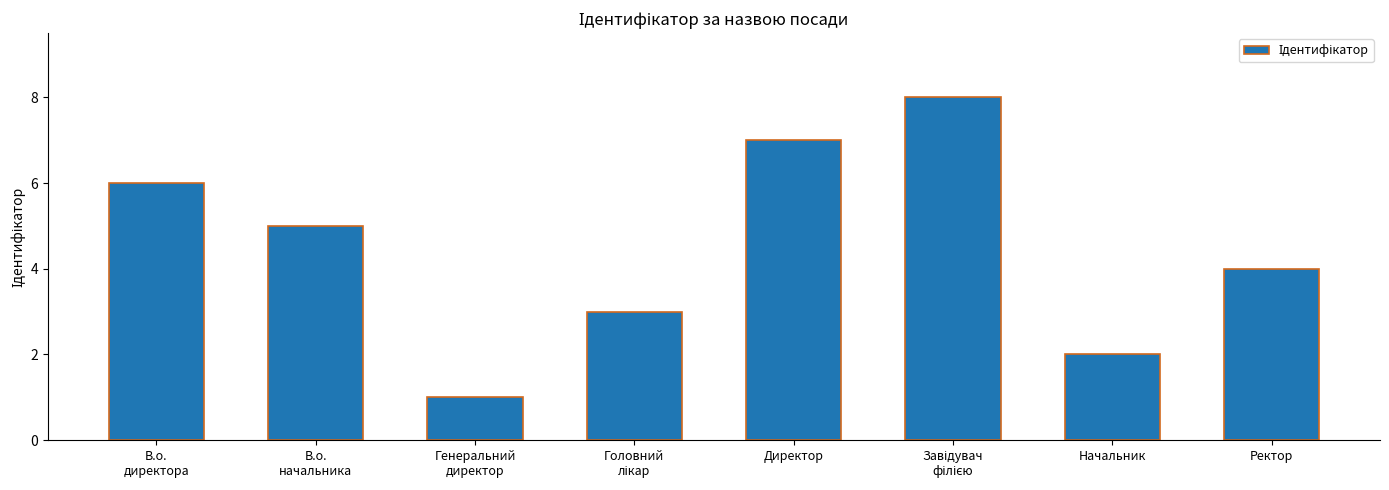

Where does the data first go above 5?

В.о.
директора